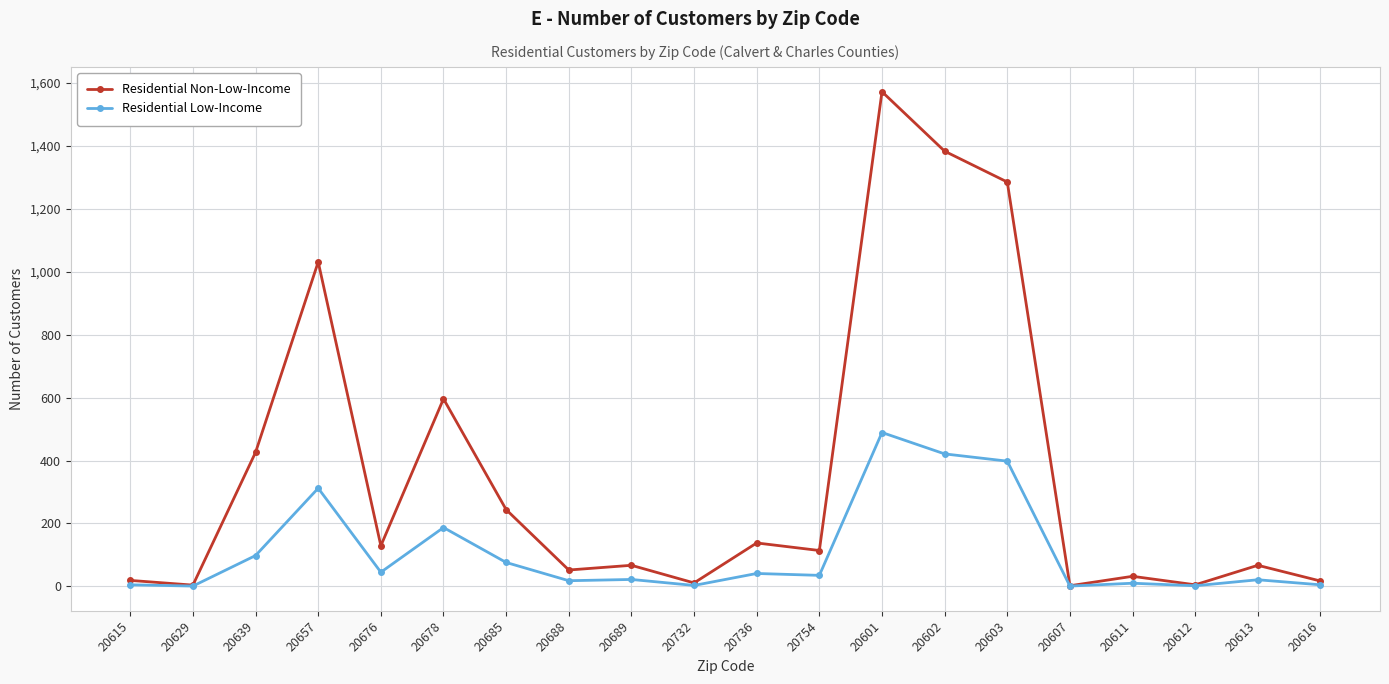

Which series has the largest total across all categories?

Residential Non-Low-Income